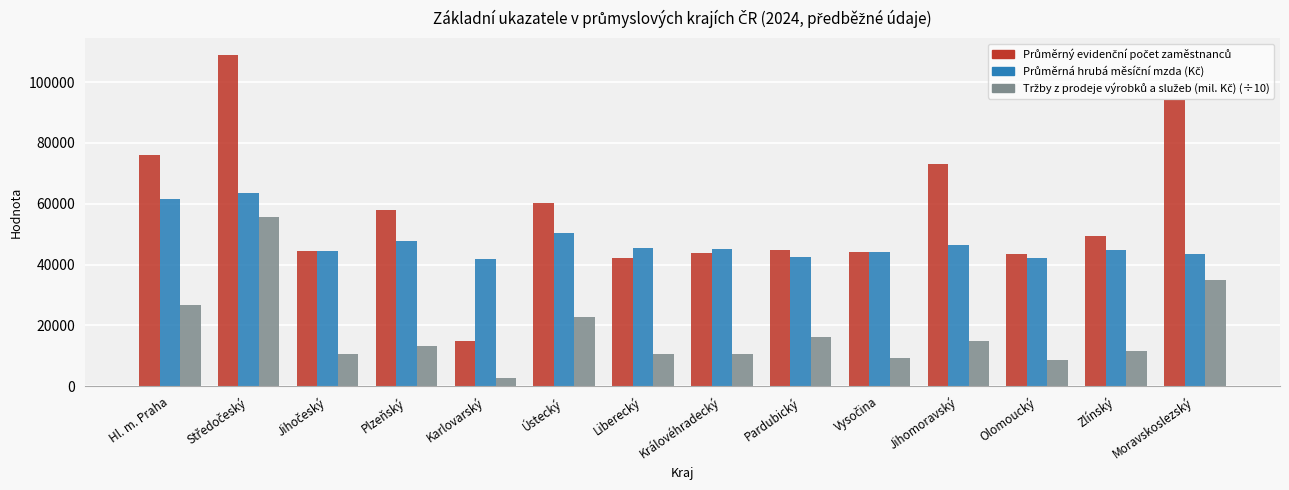

At which category does the chart reach its minimum across all series?

Karlovarský